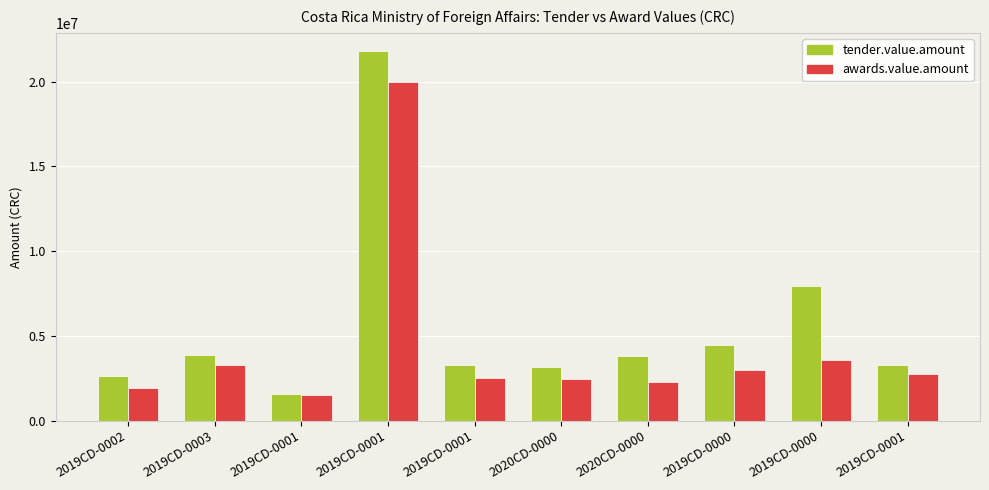

Is it true that awards.value.amount equals 1515165.0 at 2019CD-0001?

True